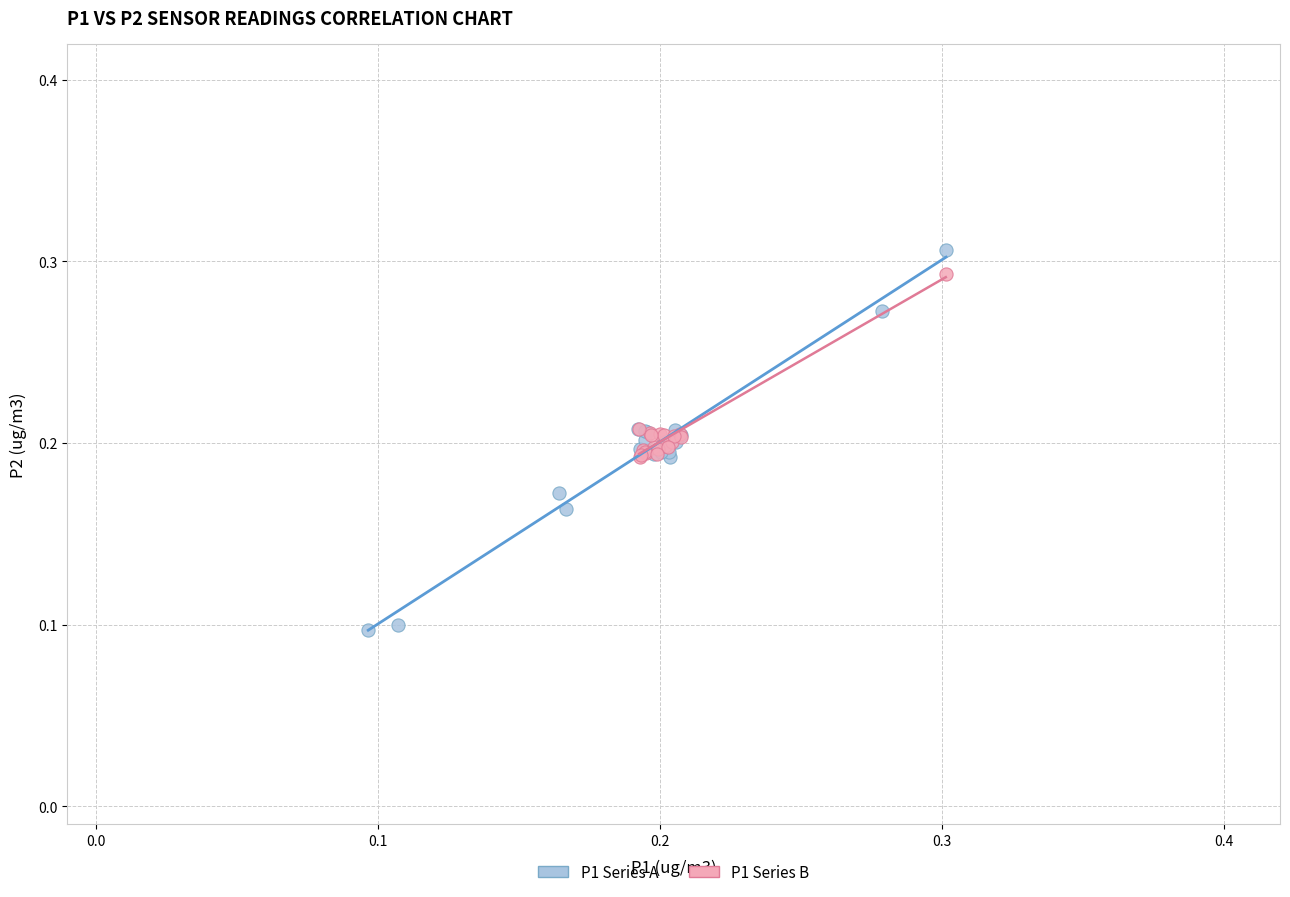

What are all the series names shown in the legend?

P1 Series A, P1 Series B